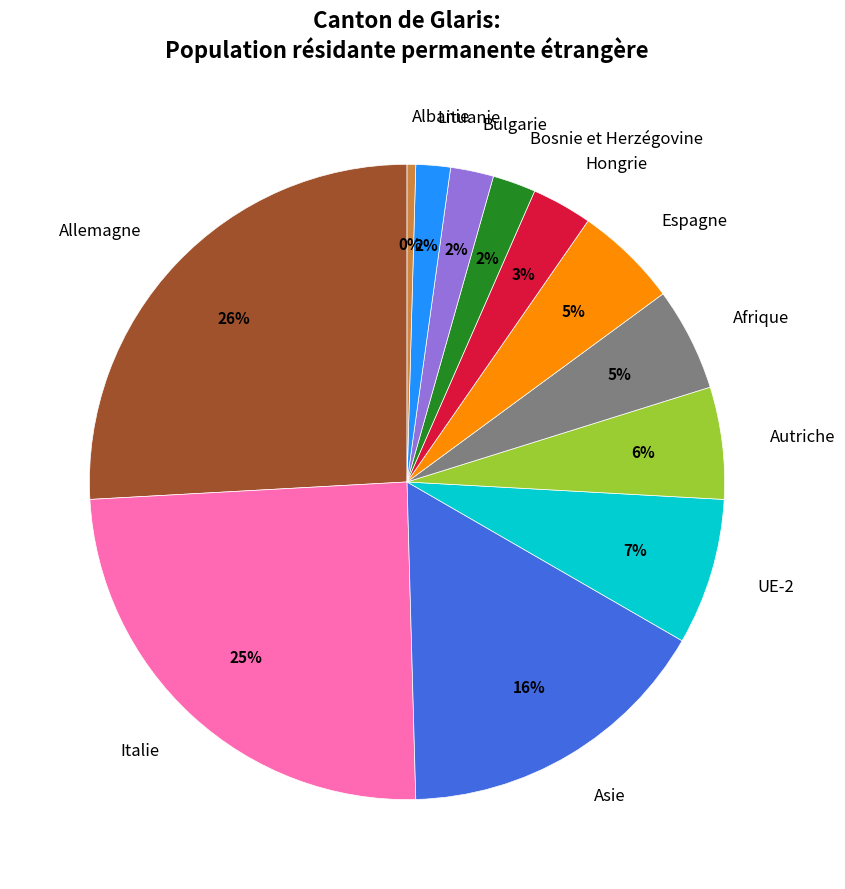

To the nearest percent, what is the average slice percentage?

8%